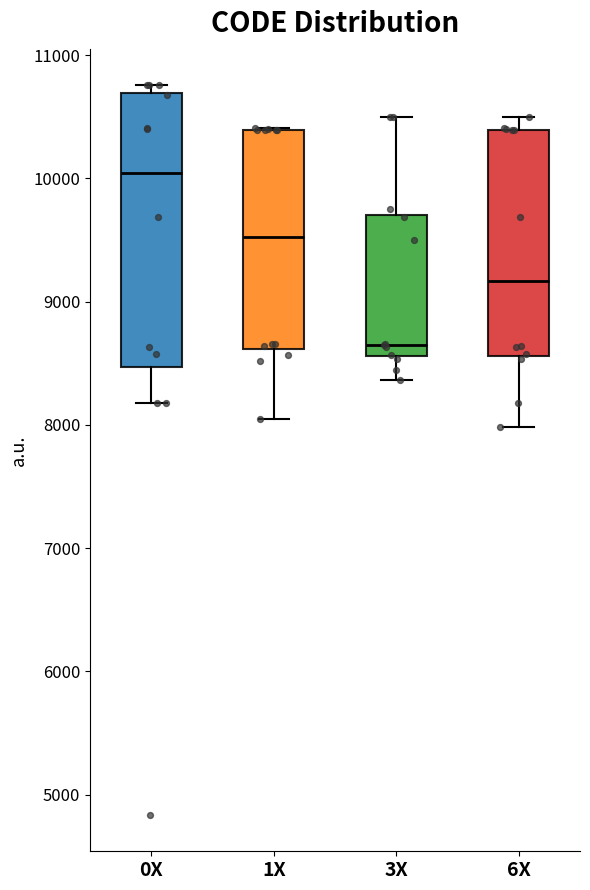

Which box's median line is the lowest?

3X